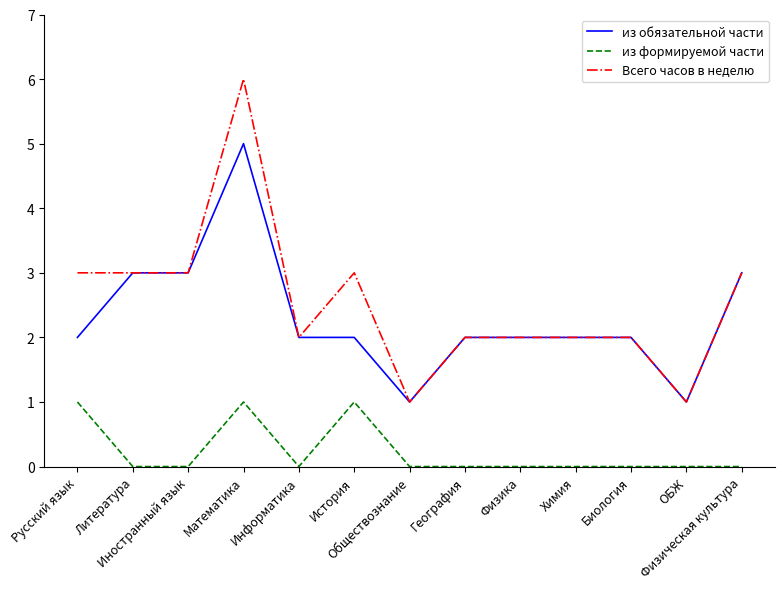

Is this an area chart (filled region under the line)?

No